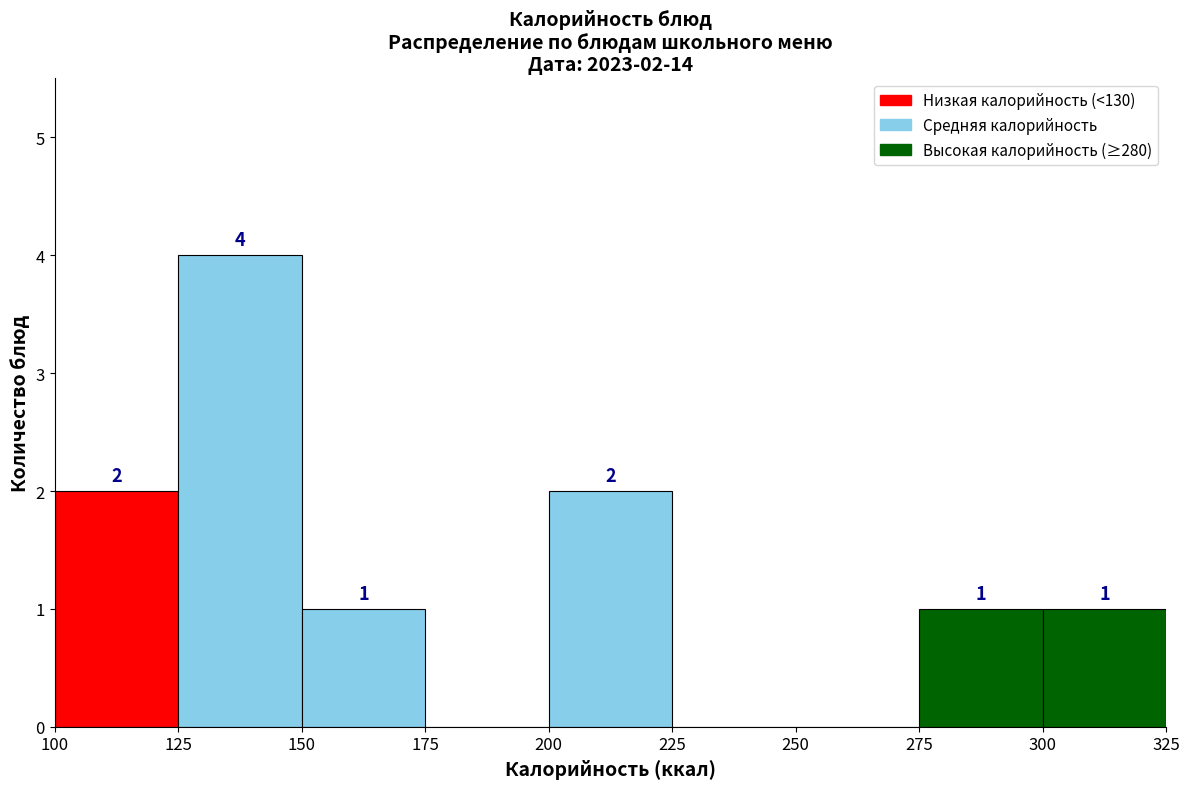

Over which range of the x-axis is the bar tallest?

125 to 150